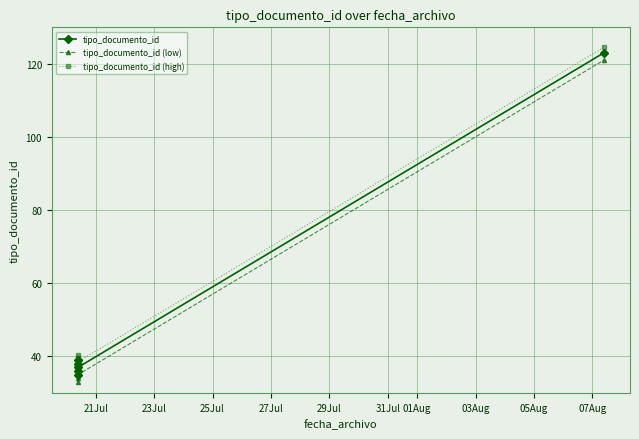

How many data points does each series have?

6